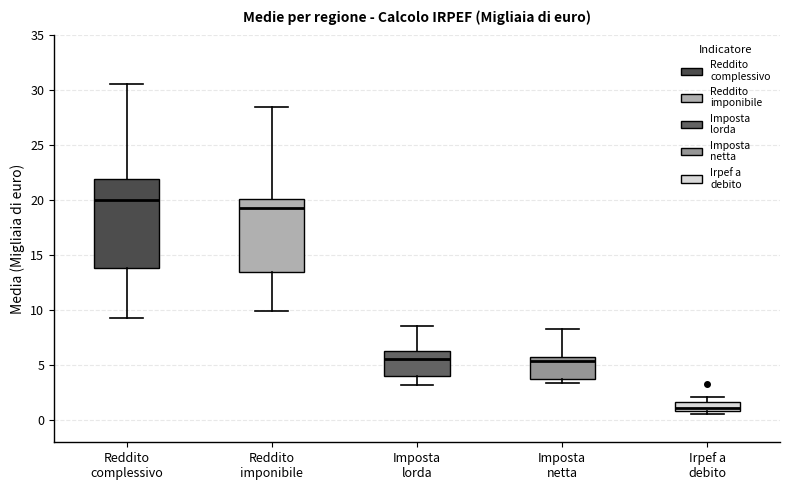

Reading left to right, read every box against the y-axis: the position of its median line, the range the box covers, and the ends of its whiskers. The values are not printed on the chart, so give them approximately, as read against the axis.

Reddito complessivo: median 20.0, box 14.0 to 22.0, whiskers 9.5 to 30.5
Reddito imponibile: median 19.5, box 13.5 to 20.0, whiskers 10.0 to 28.5
Imposta lorda: median 5.5, box 4.0 to 6.5, whiskers 3.0 to 8.5
Imposta netta: median 5.5, box 4.0 to 6.0, whiskers 3.5 to 8.5
Irpef a debito: median 1.0 (just above the box's lower edge), box 1.0 to 1.5, whiskers 0.5 to 2.0